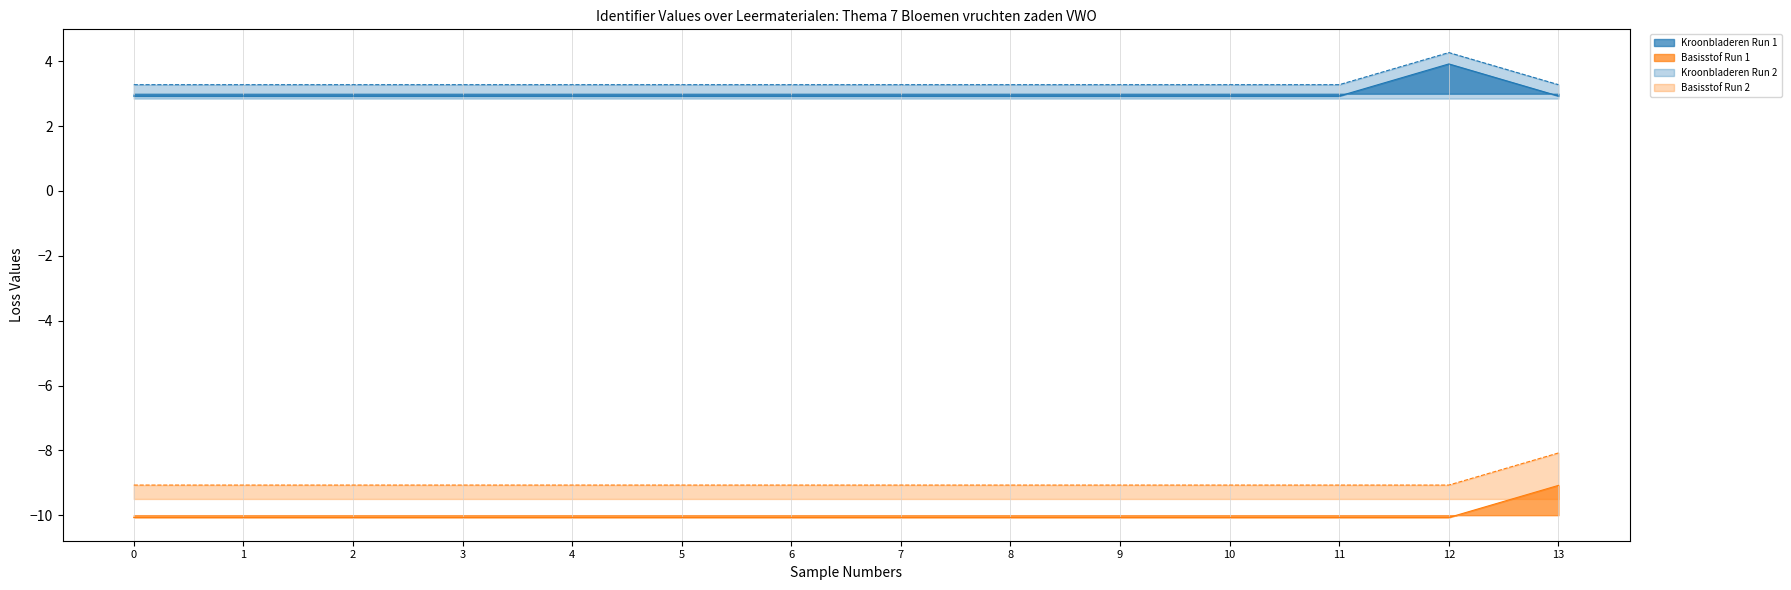

How many lines are shown in the chart?

4